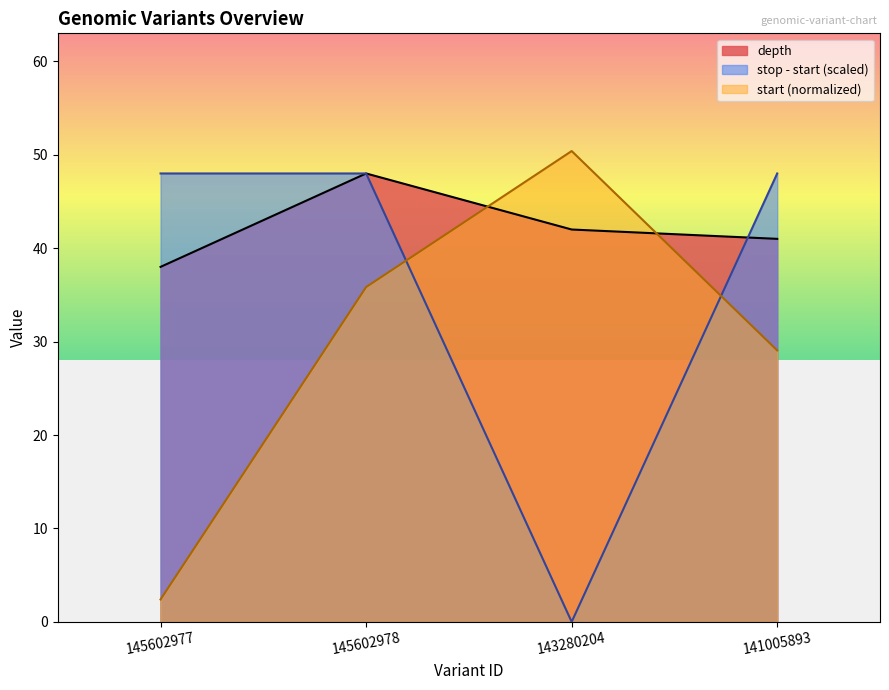

What is the value of the depth point at the 2nd from the left?

48.0